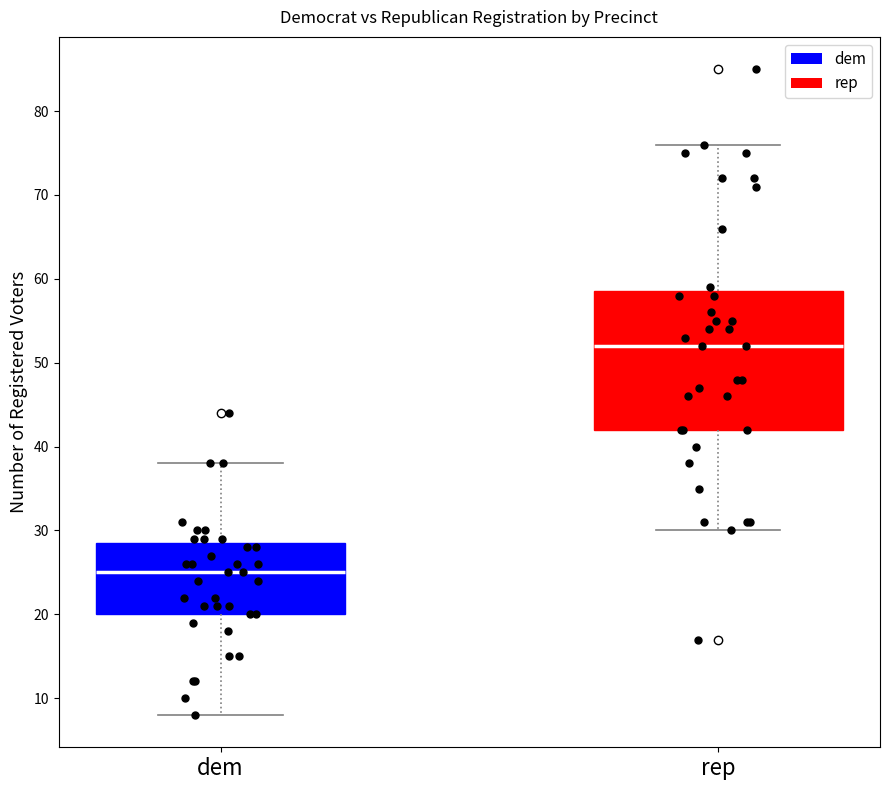

Reading left to right, read every box against the y-axis: the position of its median line, the range the box covers, and the ends of its whiskers. The values are not printed on the chart, so give them approximately, as read against the axis.

dem: median 25, box 20 to 29, whiskers 8 to 38
rep: median 52, box 42 to 59, whiskers 30 to 76